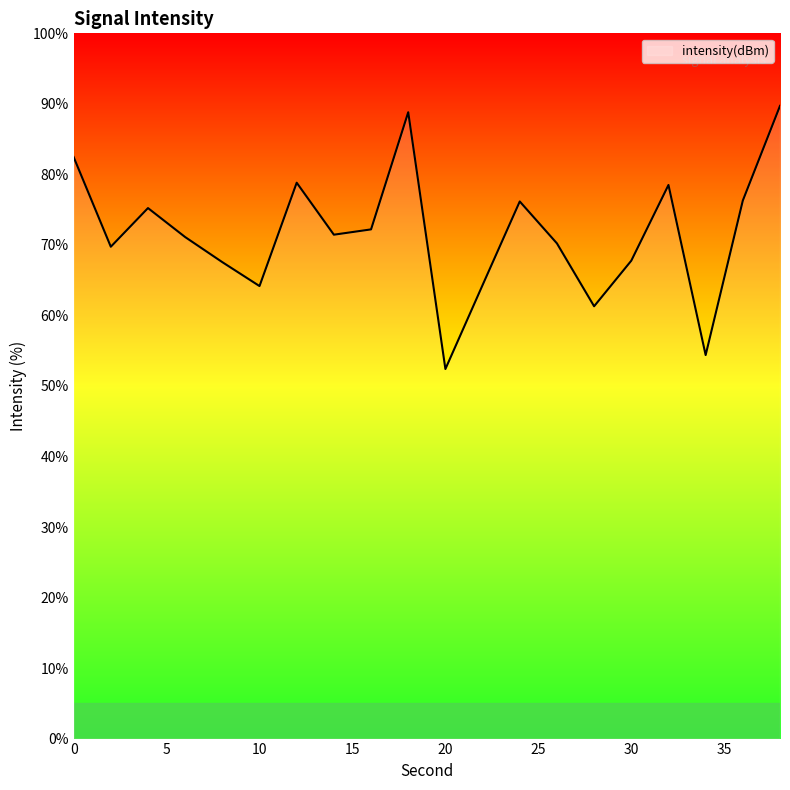

What is the difference between the maximum and minimum values?

37.3